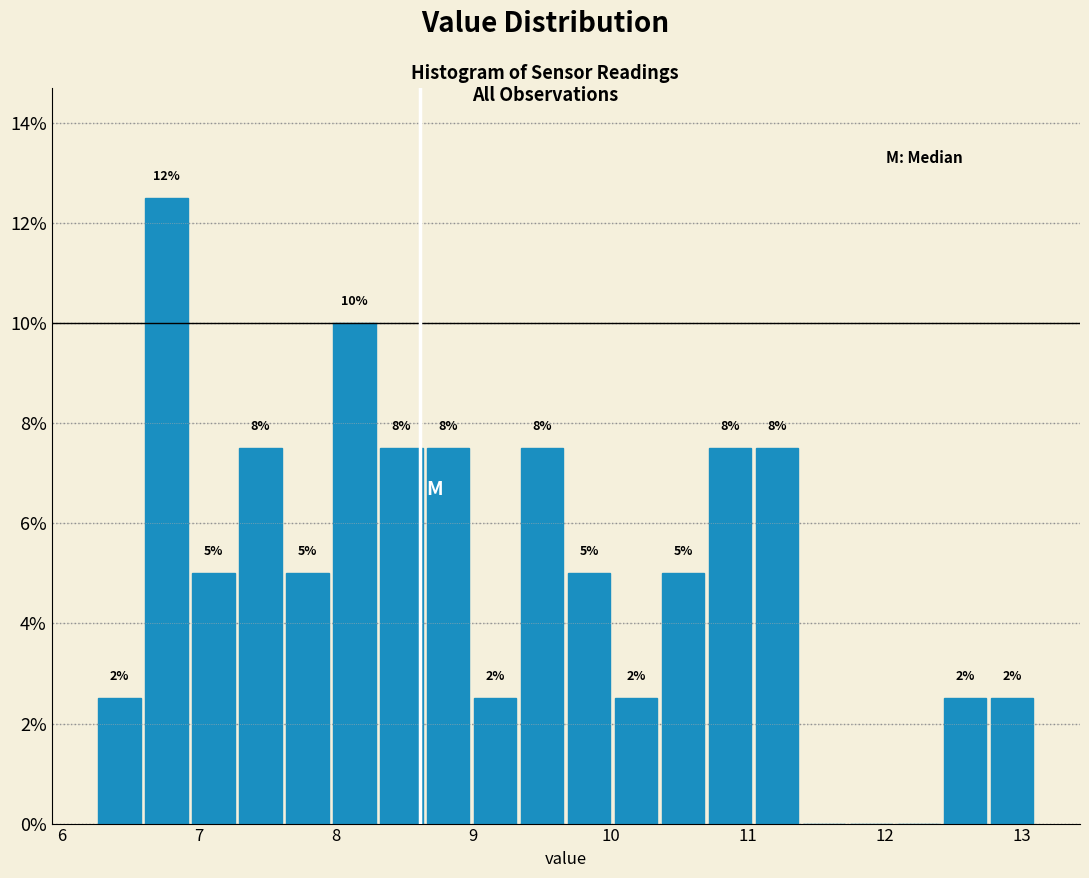

Read against the x-axis, roughly where is the centre of the tallest bar?

6.8